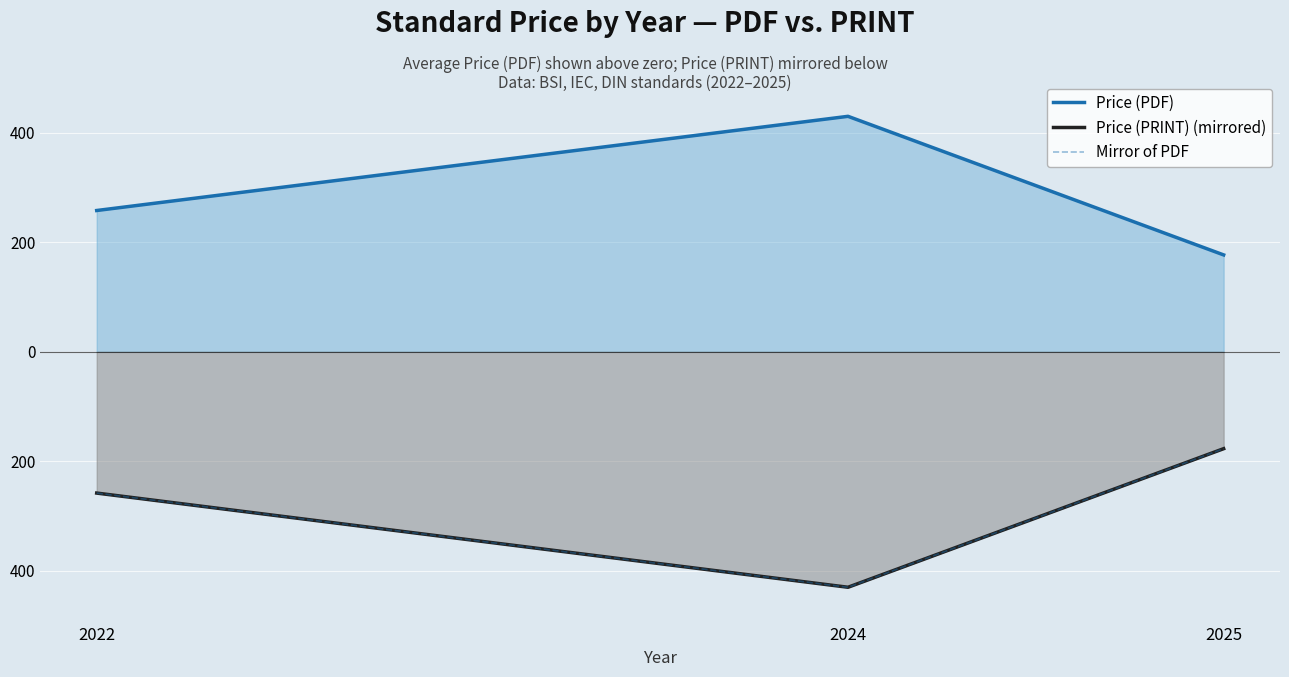

What is the value of the Mirror of PDF point at the 2nd from the left?

-430.0